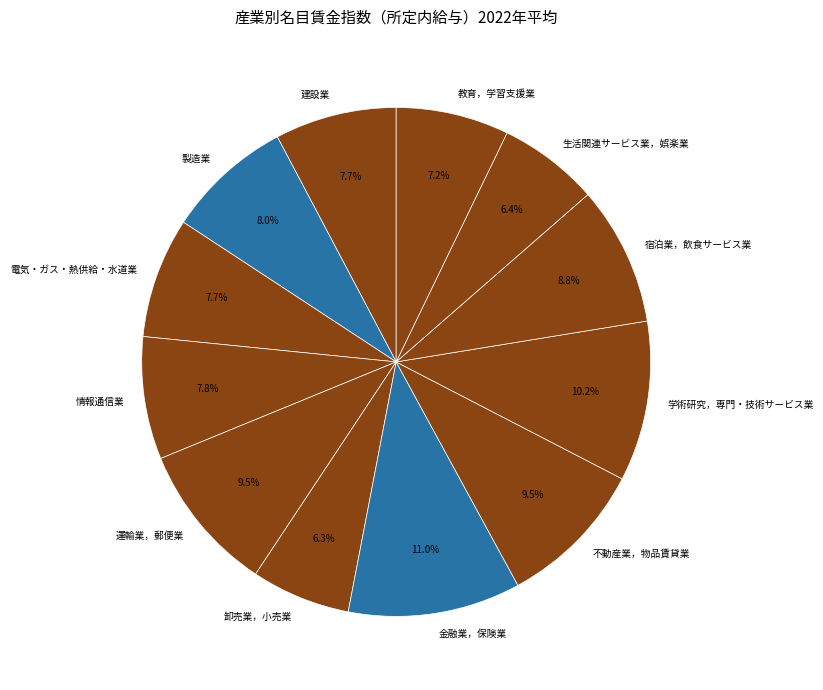

Does 教育，学習支援業 represent more than half of the total?

No